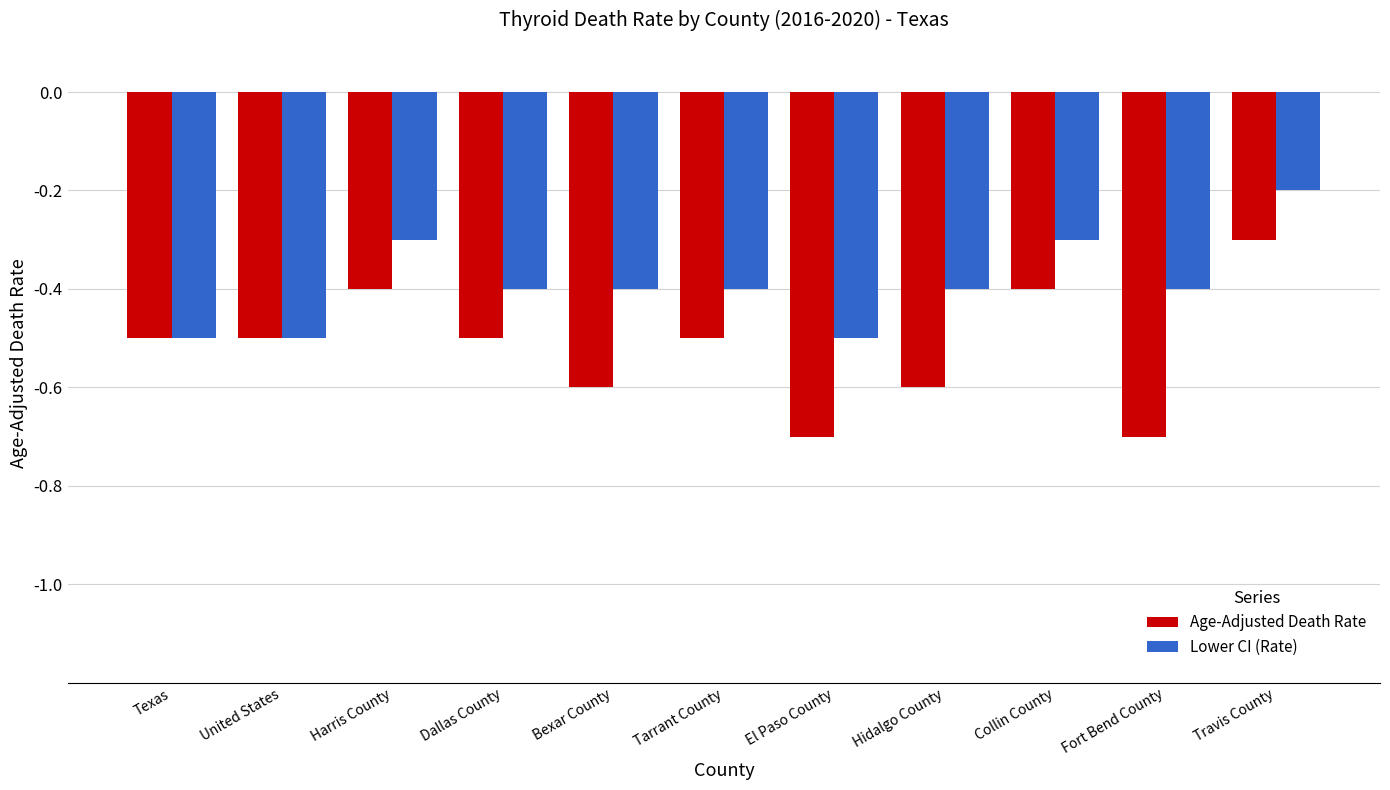

At Fort Bend County, list the series in order from smallest to largest.

Age-Adjusted Death Rate, Lower CI (Rate)